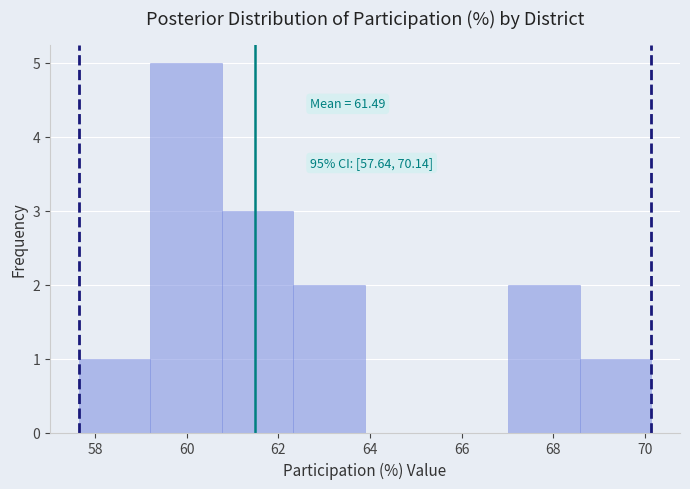

Which range on the x-axis has the tallest bar?

59.2 to 60.8